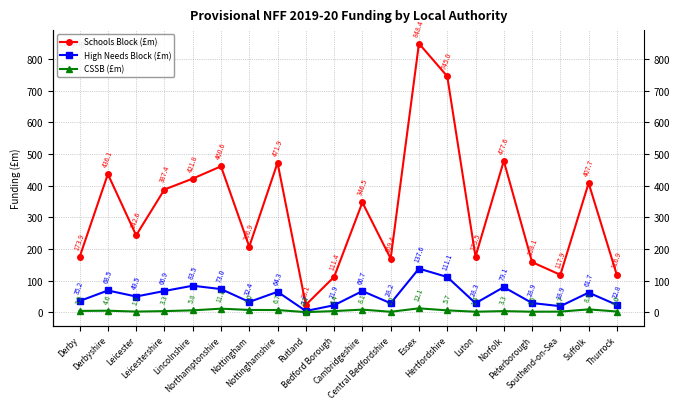

Count the number of categories in the chart.

20